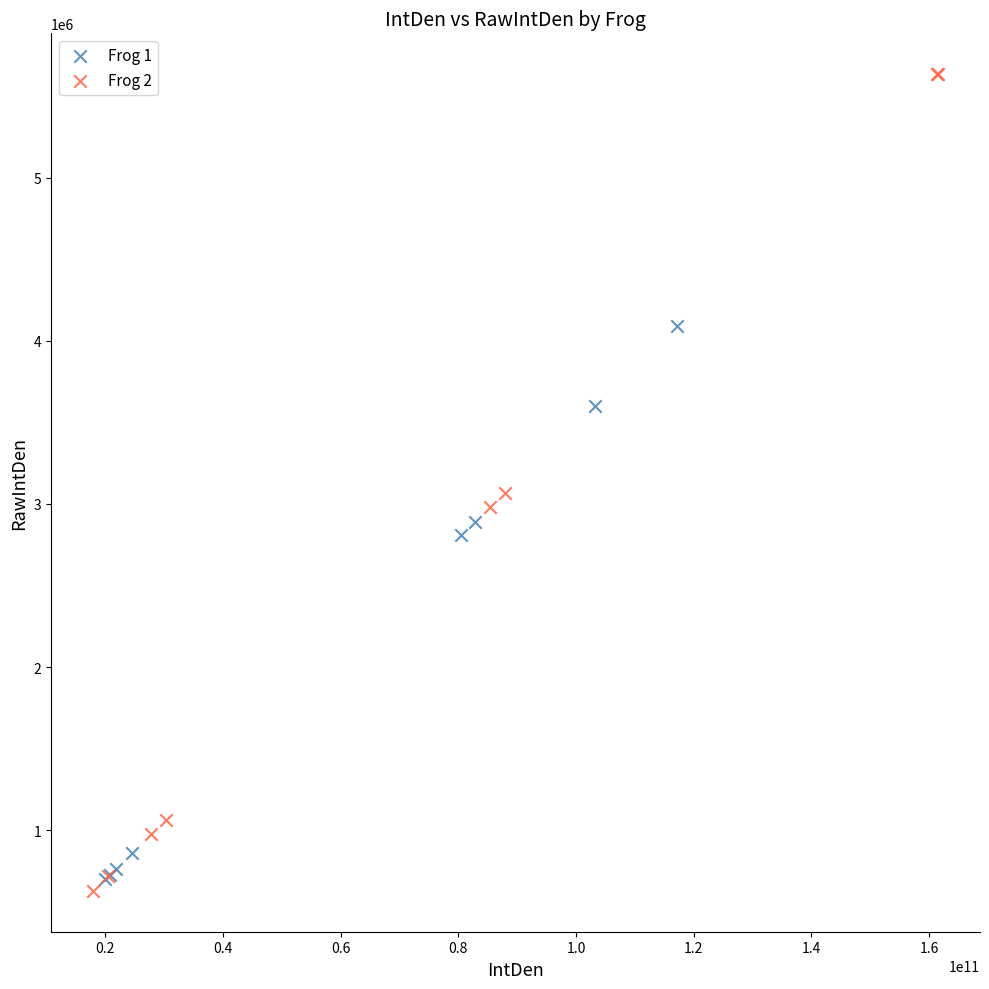

Which series reaches the maximum Y coordinate?

Frog 2